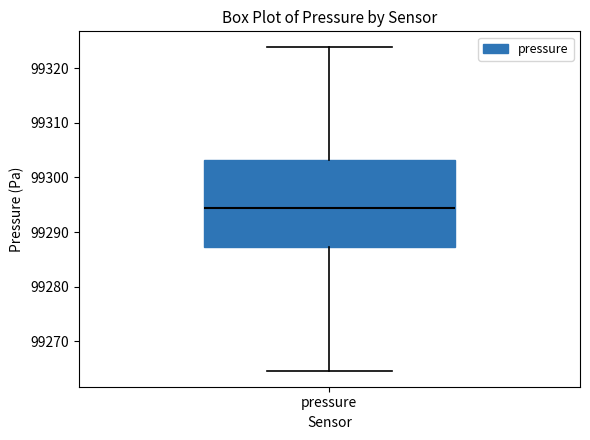

Transcribe this box plot: give where the median line is, the range the box spans, and where the two whiskers end, as read against the y-axis. The values are not printed on the chart, so give them approximately, as read against the axis.

median 99294, box 99287 to 99303, whiskers 99265 to 99324